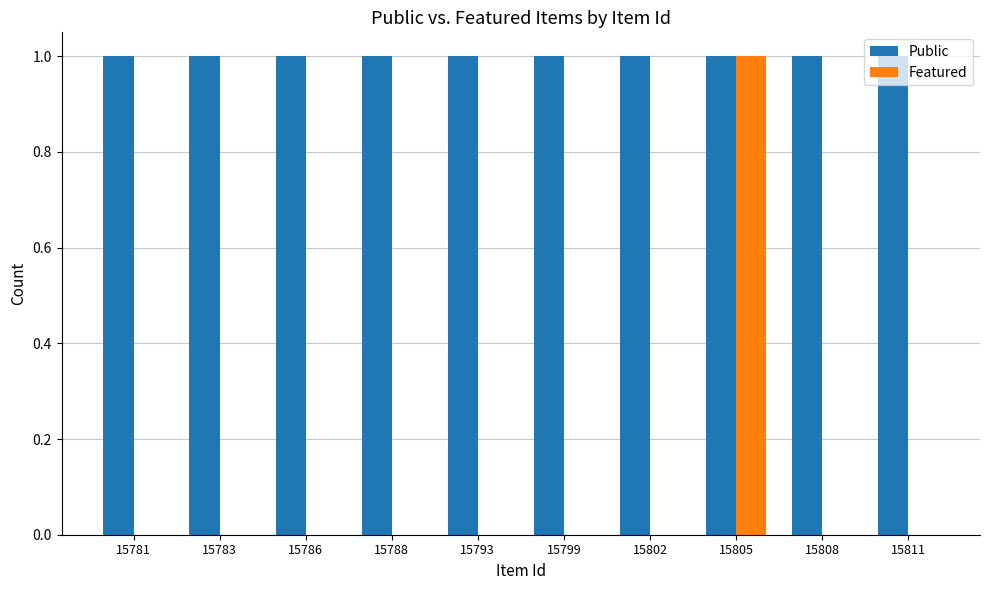

At which category is the sum across all series the highest?

15805